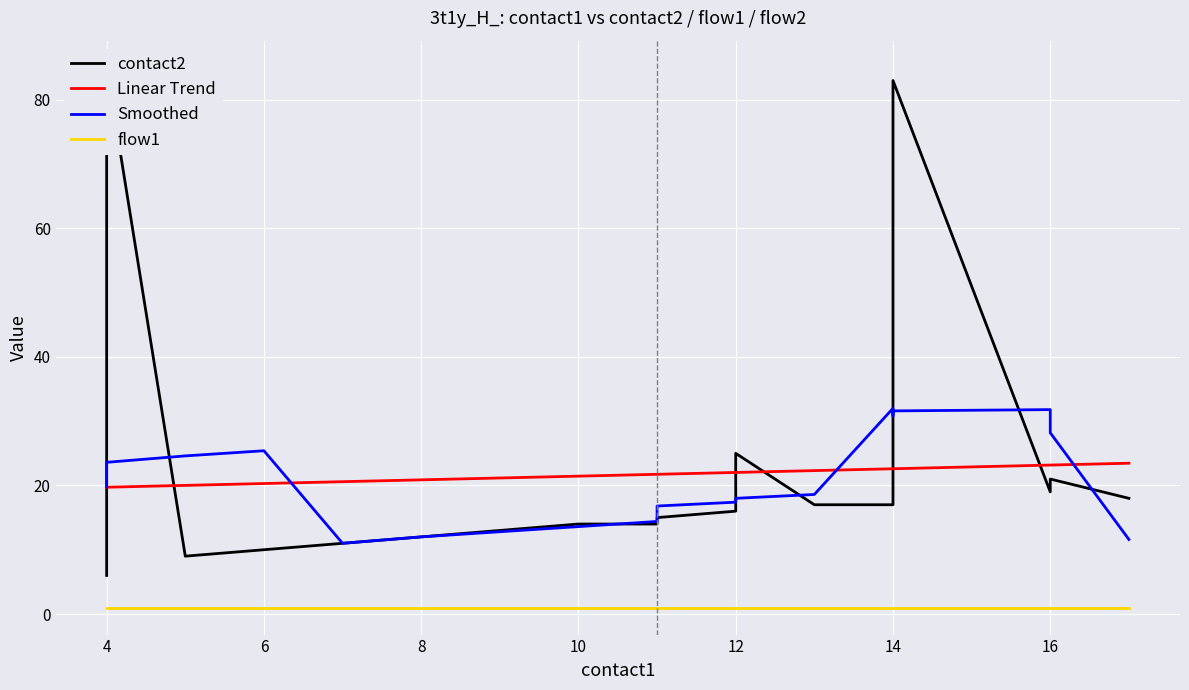

What is the difference between the second highest and second lowest values in the Smoothed series?

20.2